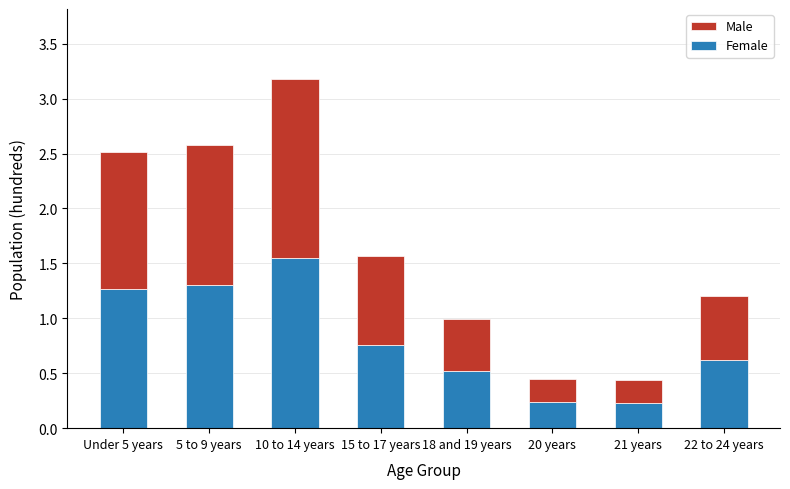

What value does the Female series have at 5 to 9 years?

1.3